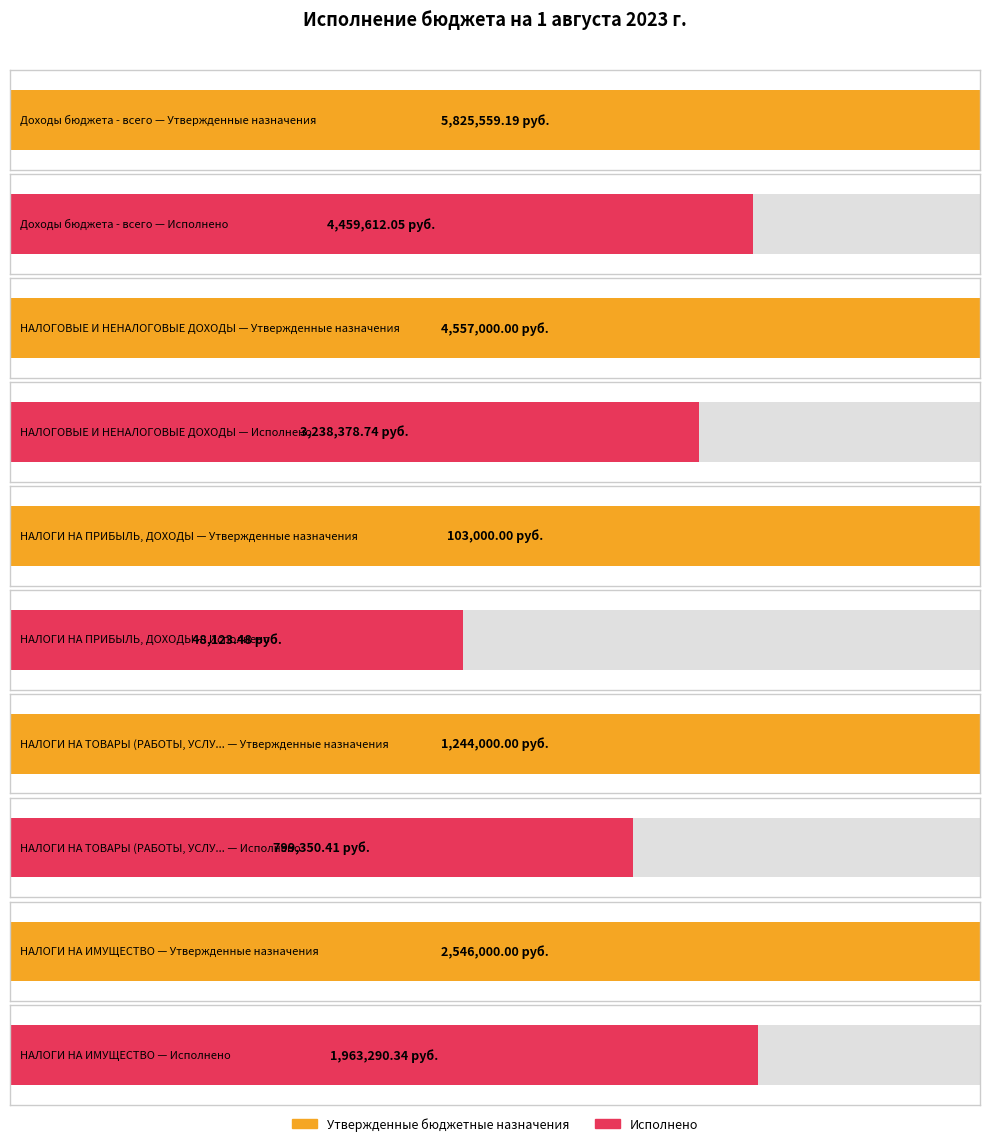

What is the average value of the Утвержденные бюджетные назначения series?

2855111.8